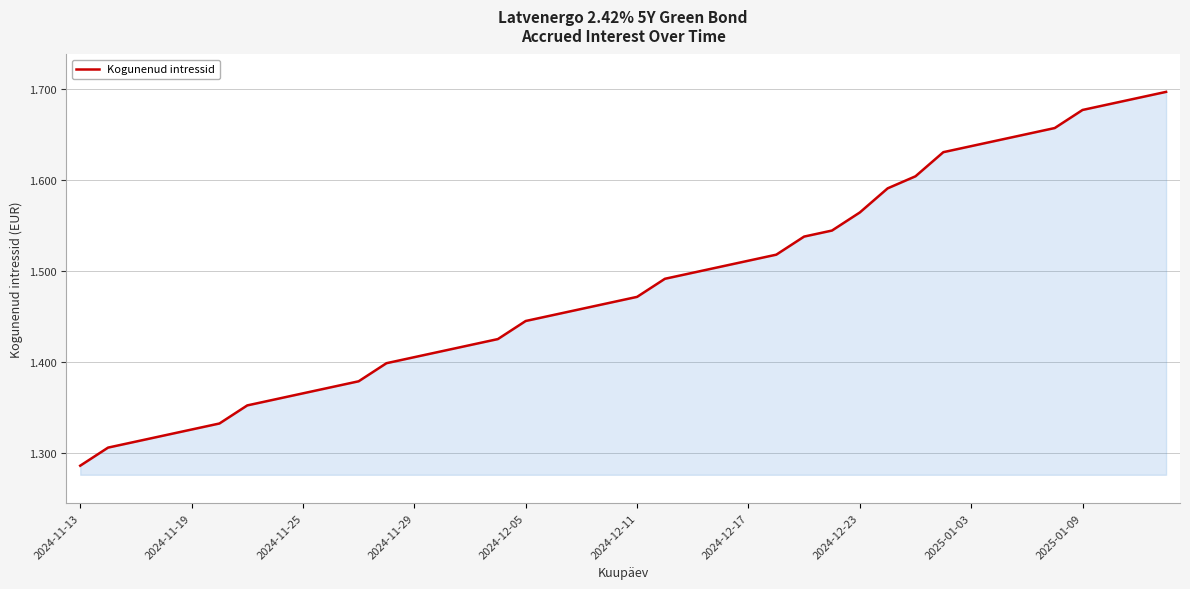

What is the difference between the maximum and minimum values?

0.4